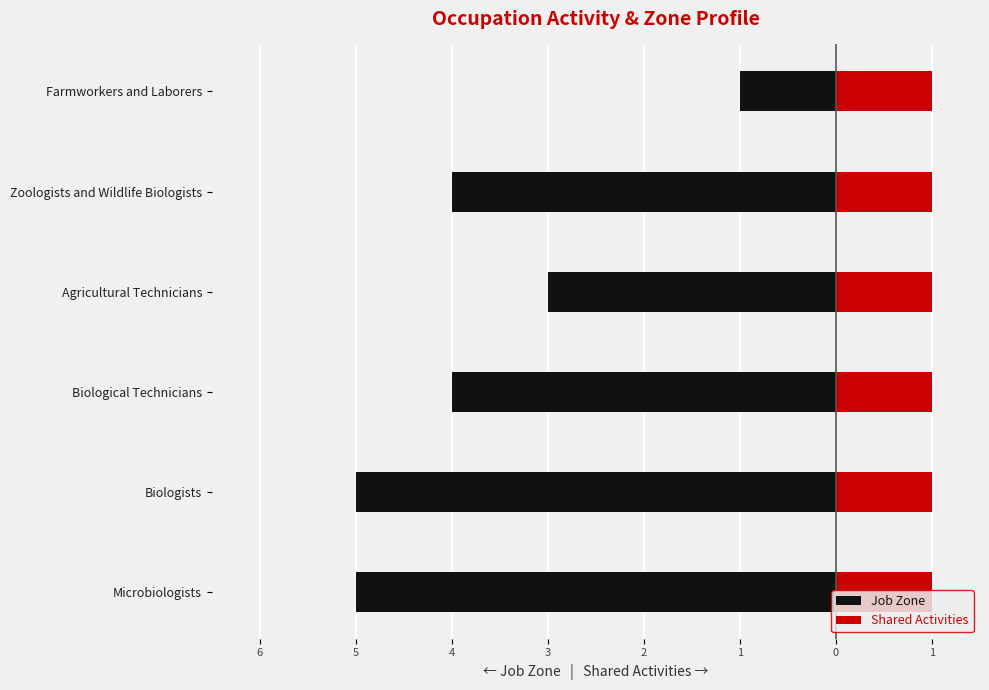

At how many categories does at least one series exceed -2?

6